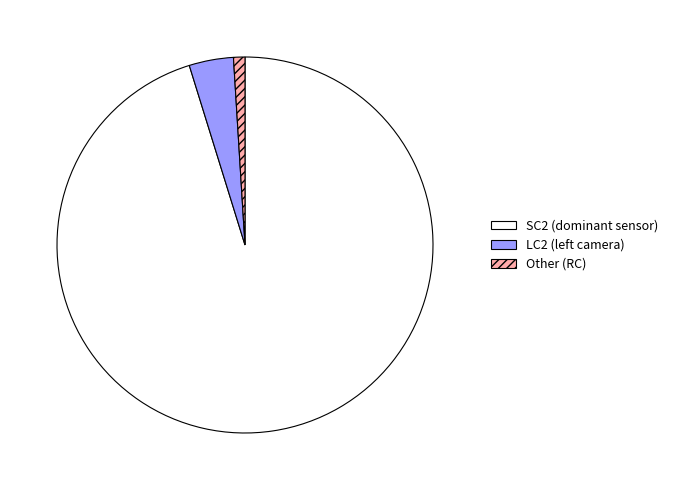

Does any single category account for the majority?

Yes